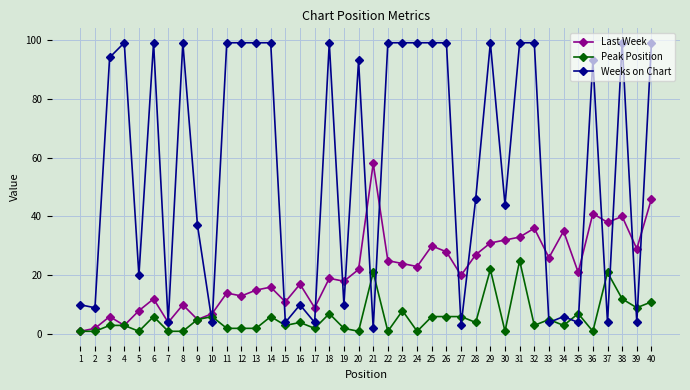

Which series has the largest total across all categories?

Weeks on Chart